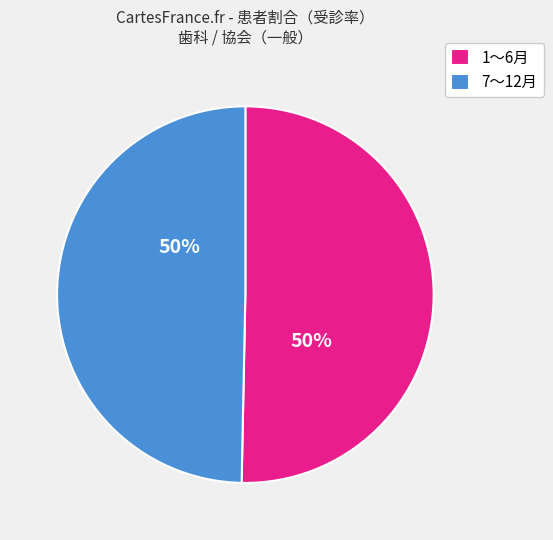

To the nearest percent, what is the average slice percentage?

50%